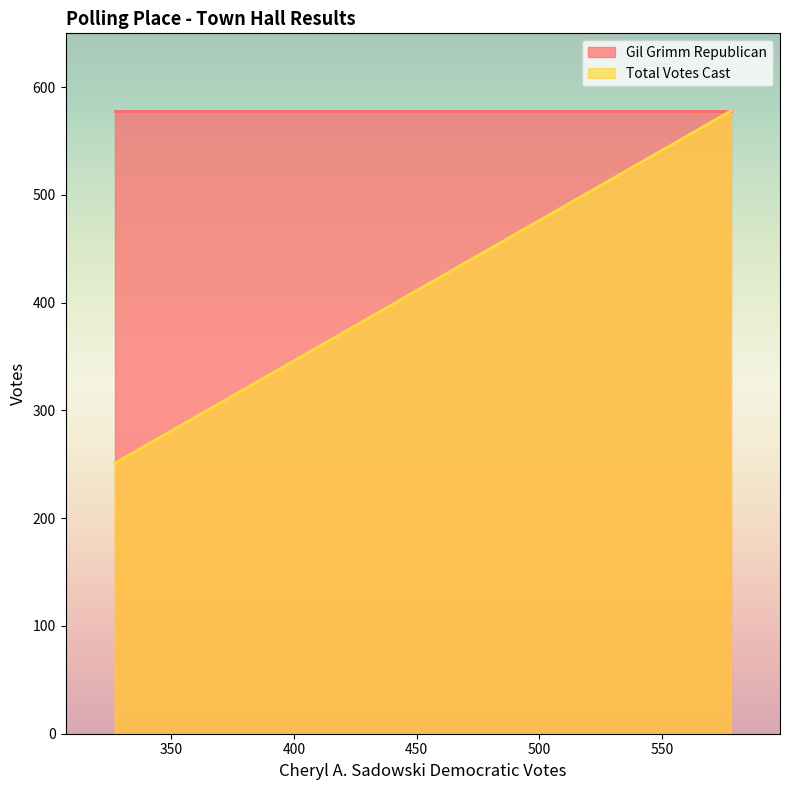

Rank the categories by Gil Grimm Republican value from highest to lowest.

578, 327